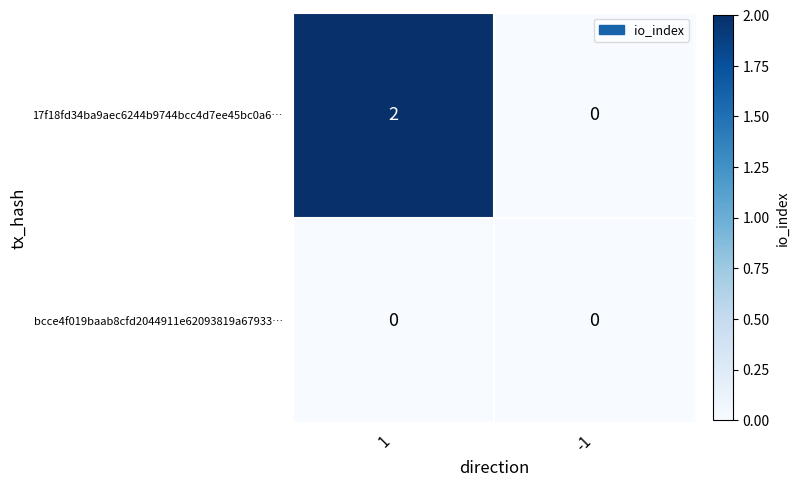

How many series are shown in this chart?

2